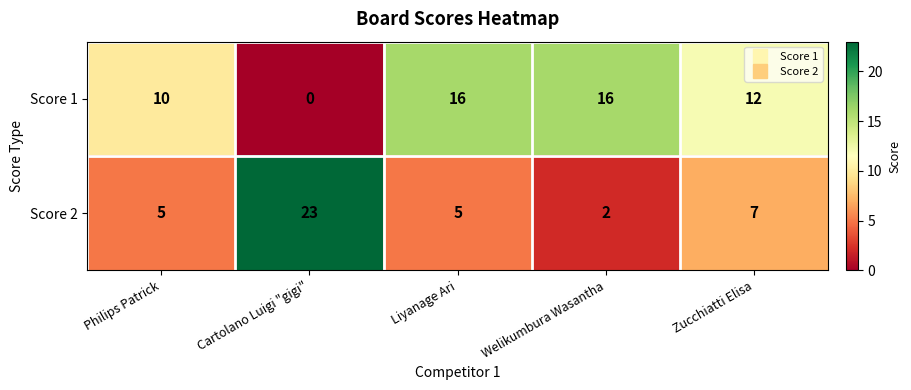

How many data points does each series have?

5